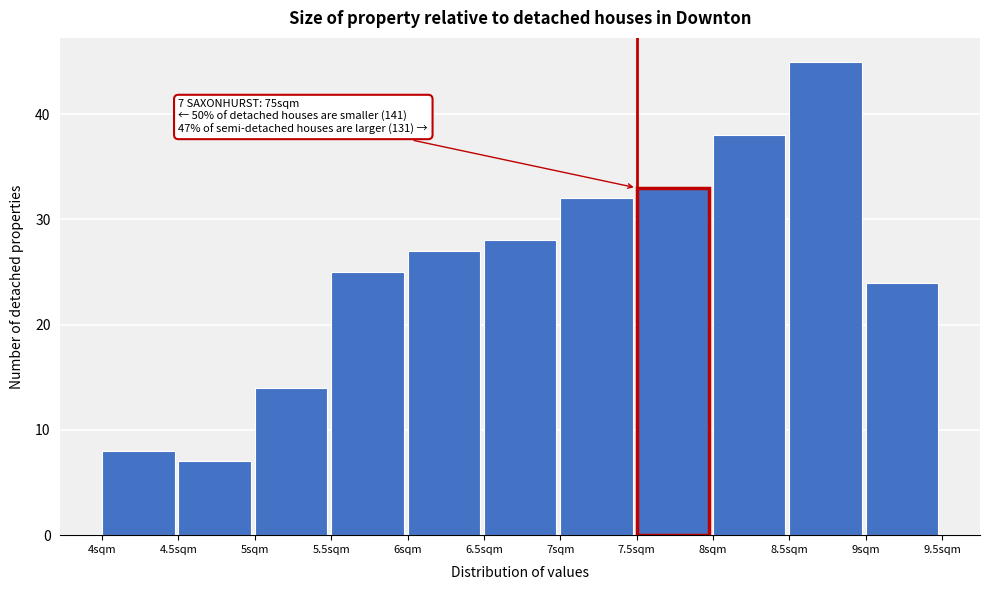

Which range on the x-axis has the tallest bar?

8.5 to 9.0